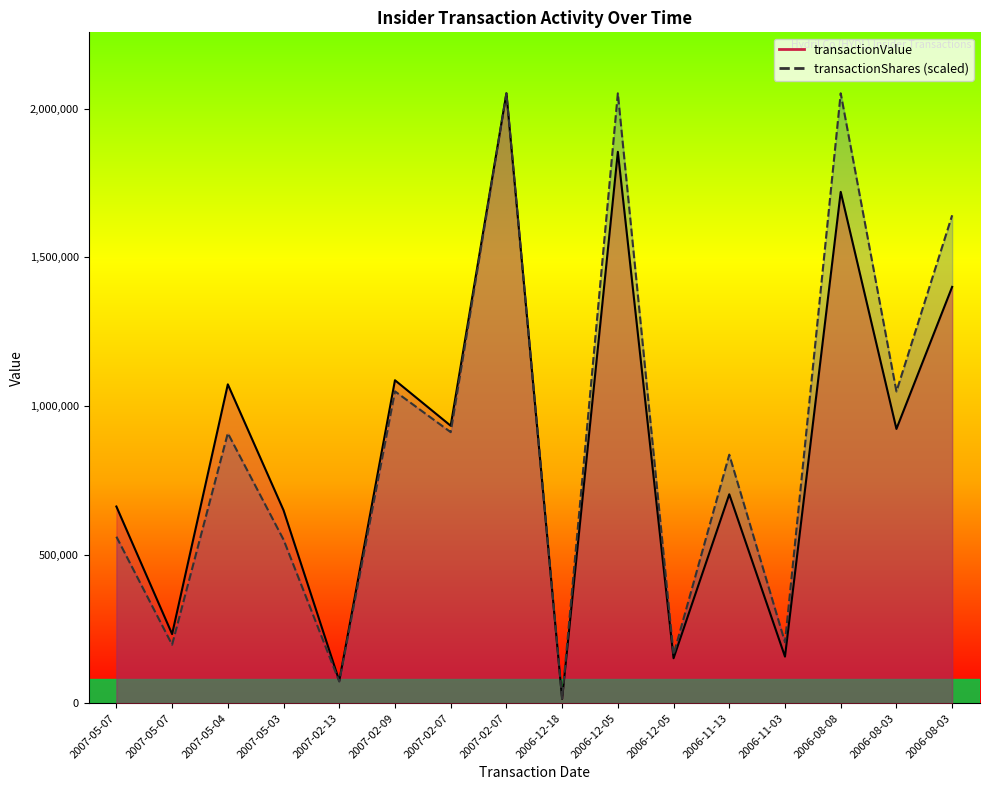

The transactionValue series shows 75480.0 at 2007-02-13. True or false?

True